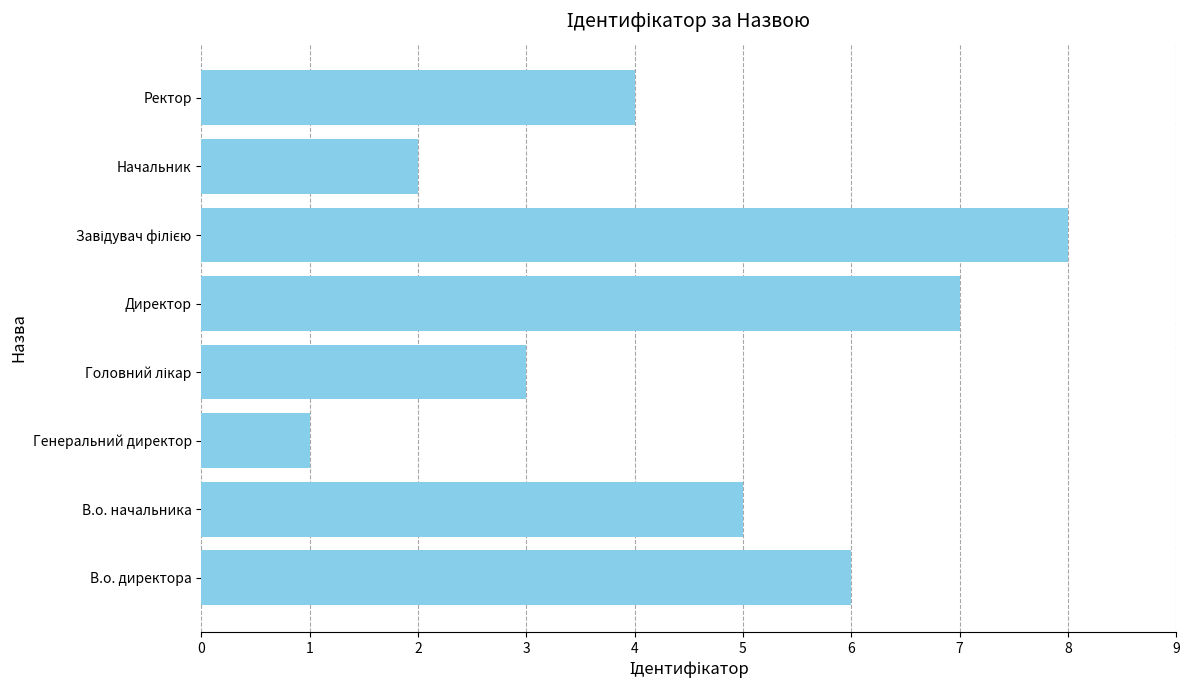

Reading bottom to top, what are all the values shown in this chart?

6	5	1	3	7	8	2	4